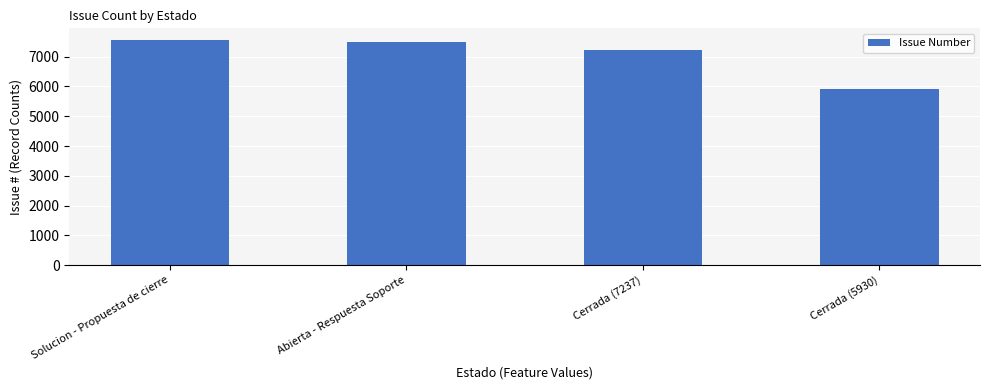

Approximately how many times larger is the value at Solucion - Propuesta de cierre compared to Cerrada (5930)?

1.3